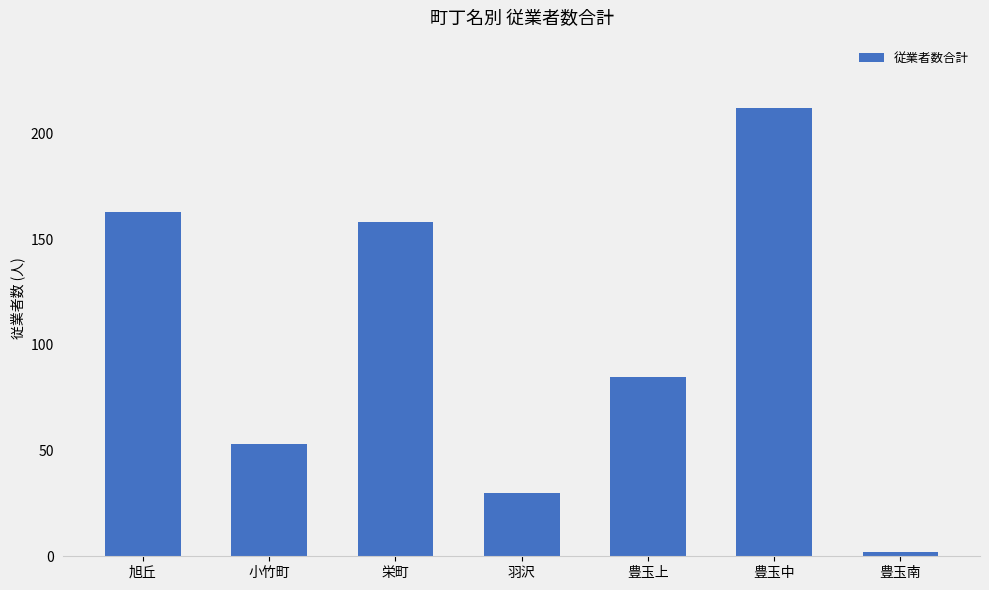

Between 旭丘 and 豊玉南, which is larger?

旭丘